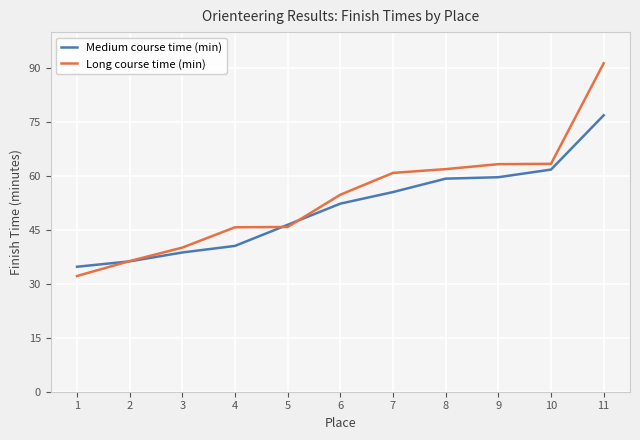

Which category has the lowest value across all series?

1